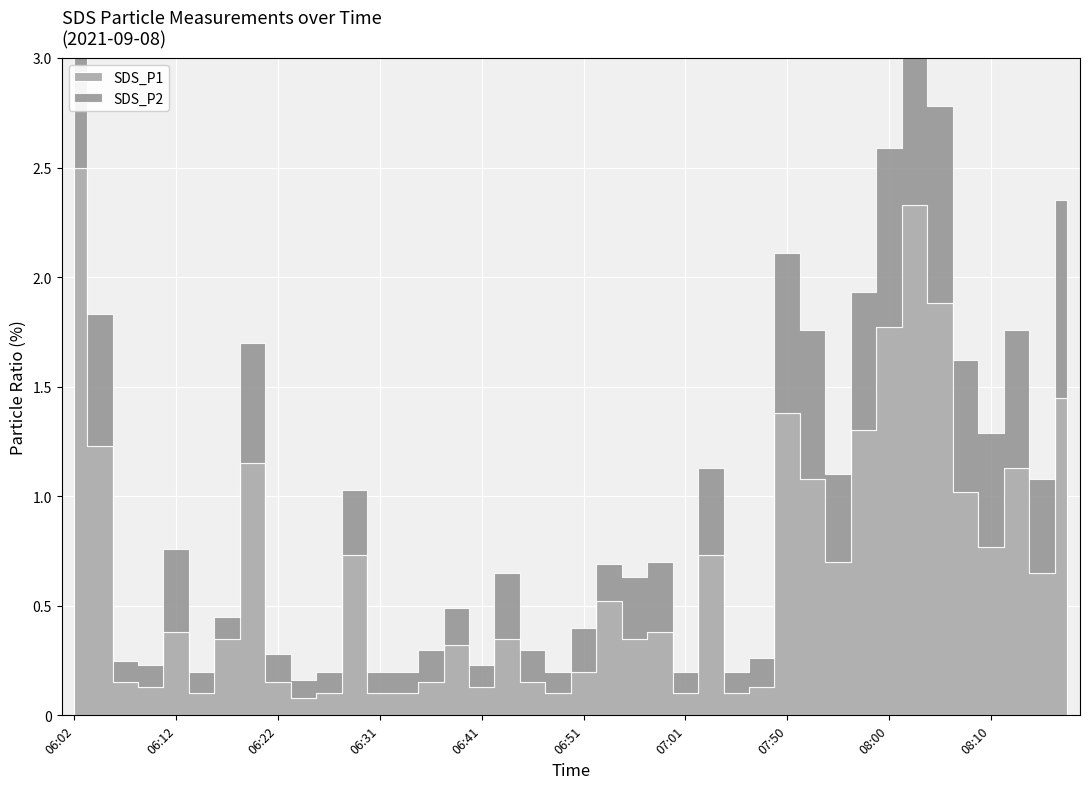

What is the label of the 31st point from the right?

06:24